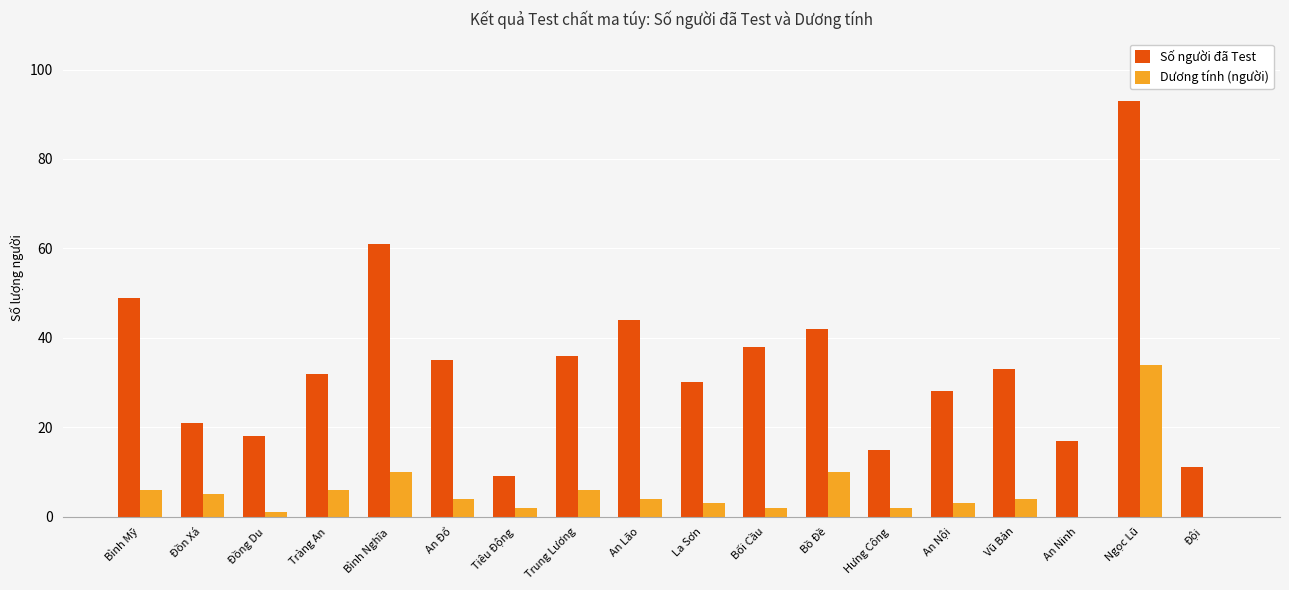

What are all the series names shown in the legend?

Số người đã Test, Dương tính (người)